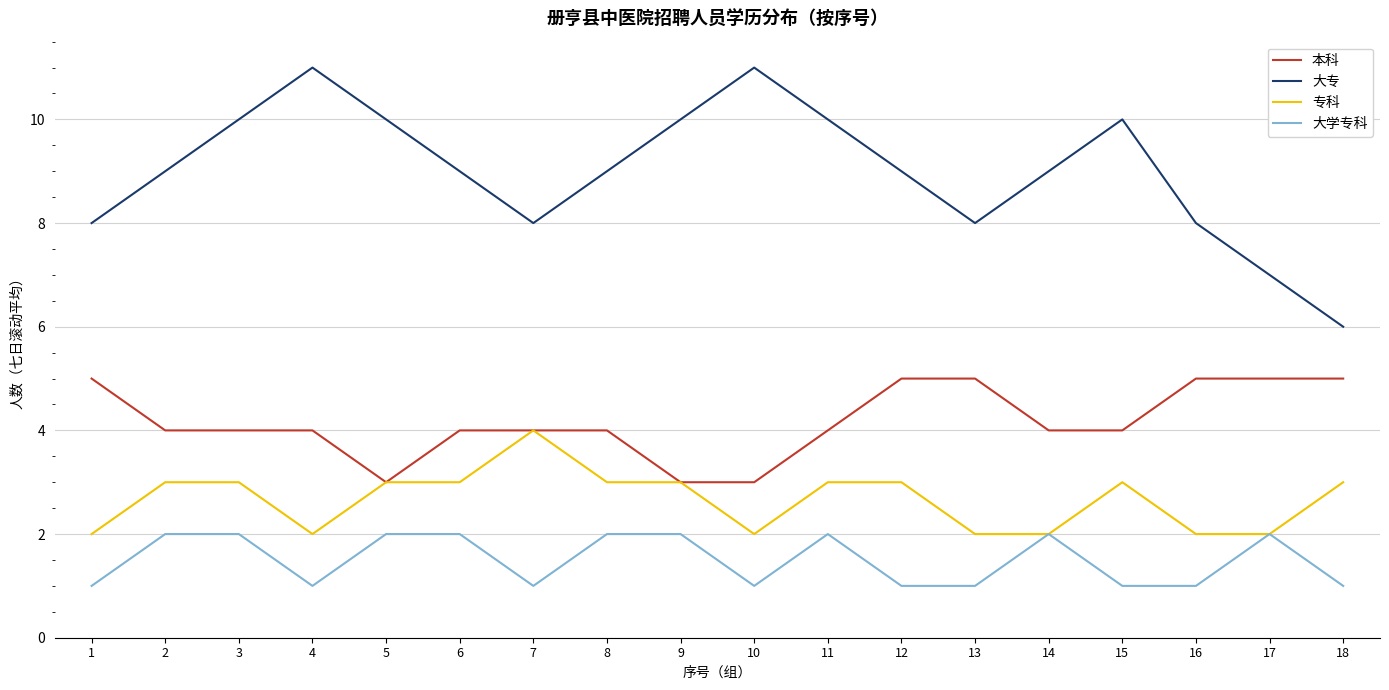

Is the value of 本科 at 3 greater than the value of 大学专科 at 17?

Yes